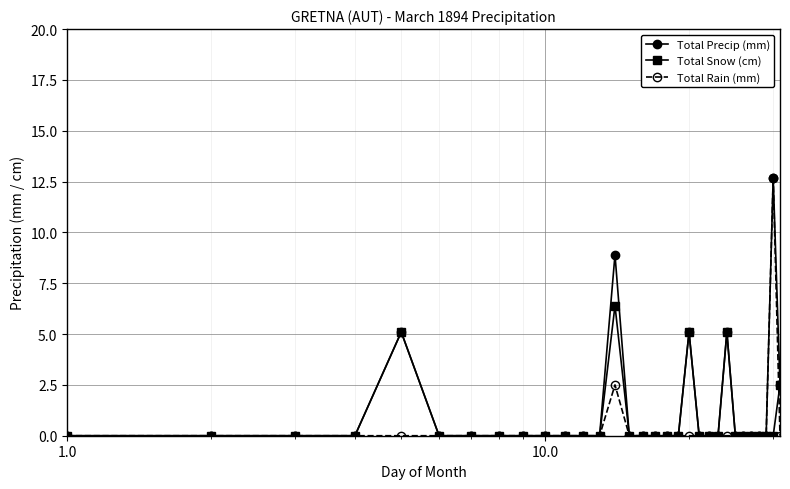

True or false: Total Precip (mm) has more than 0 points higher than both neighbors.

True